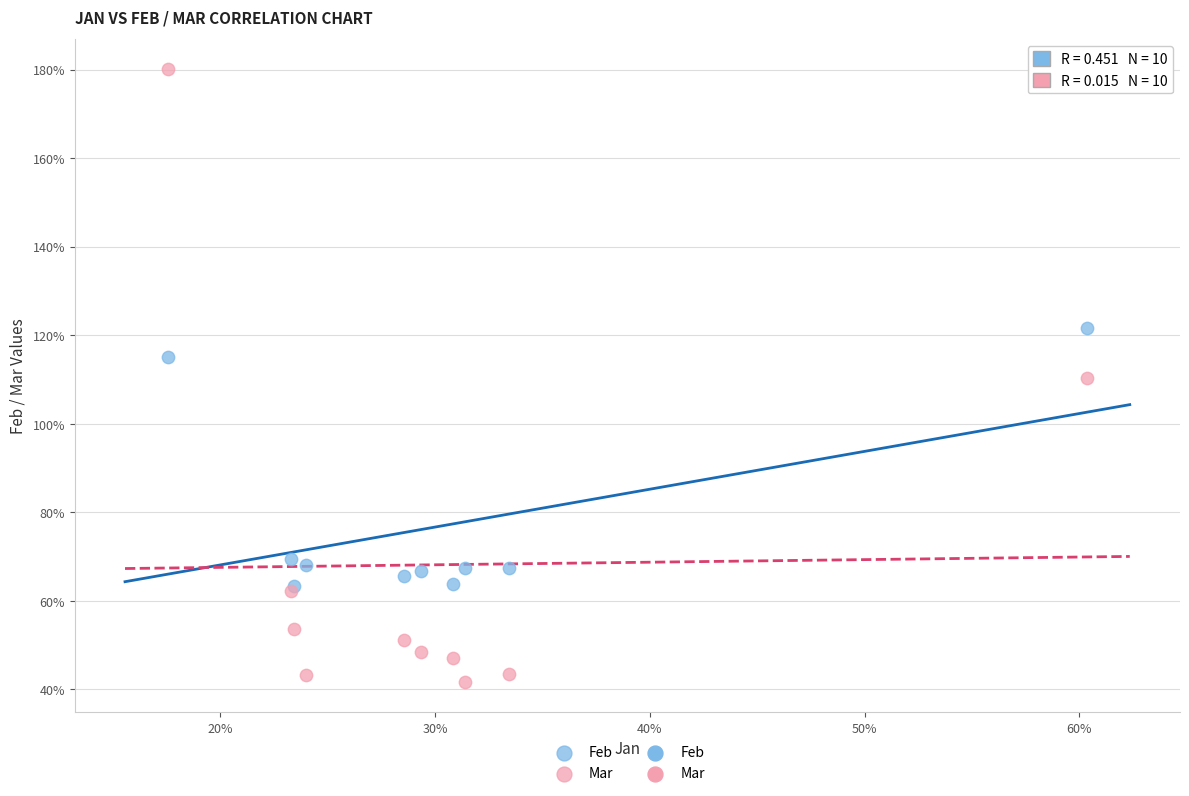

Which series has the largest Y range (max minus min)?

Mar